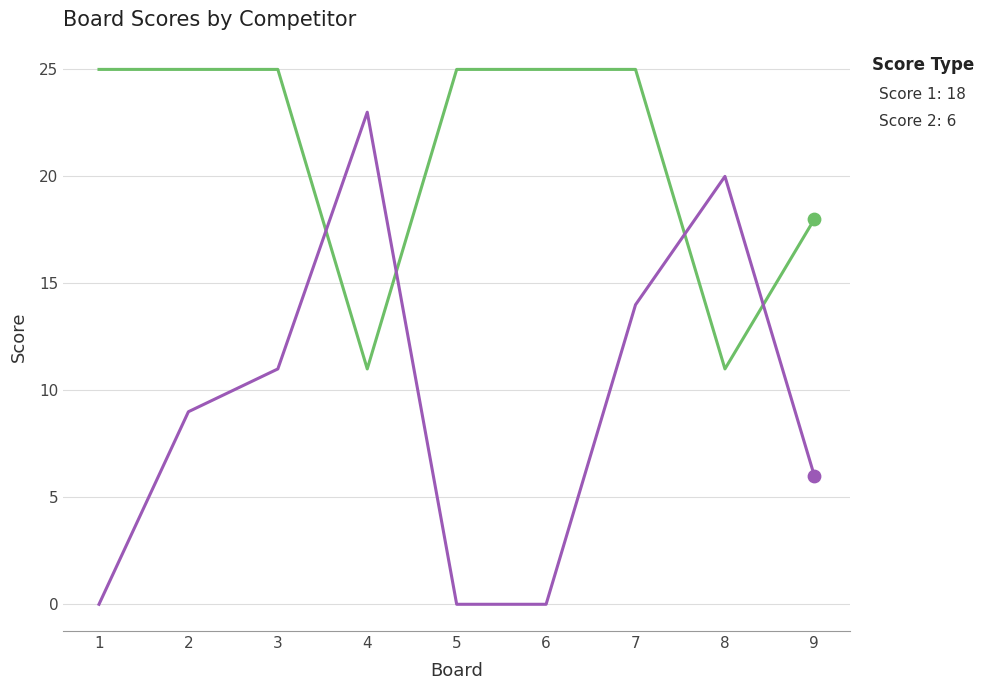

What are all the series names shown in the legend?

Score 1: 18, Score 2: 6